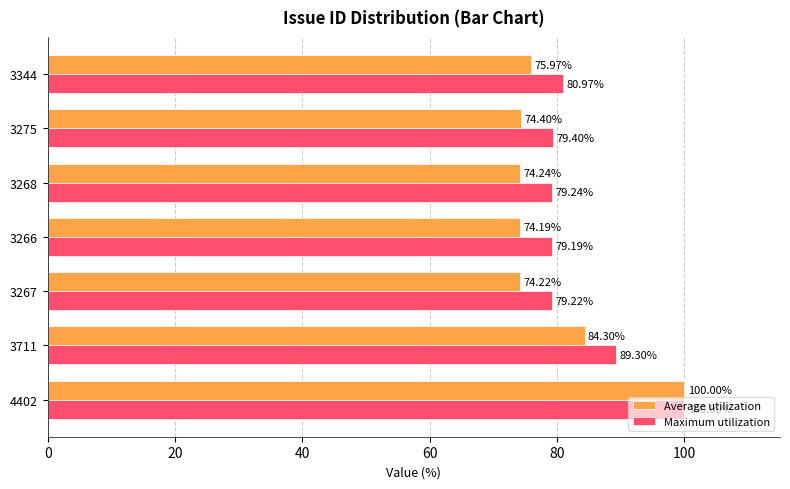

Which series has the widest spread of values?

Average utilization